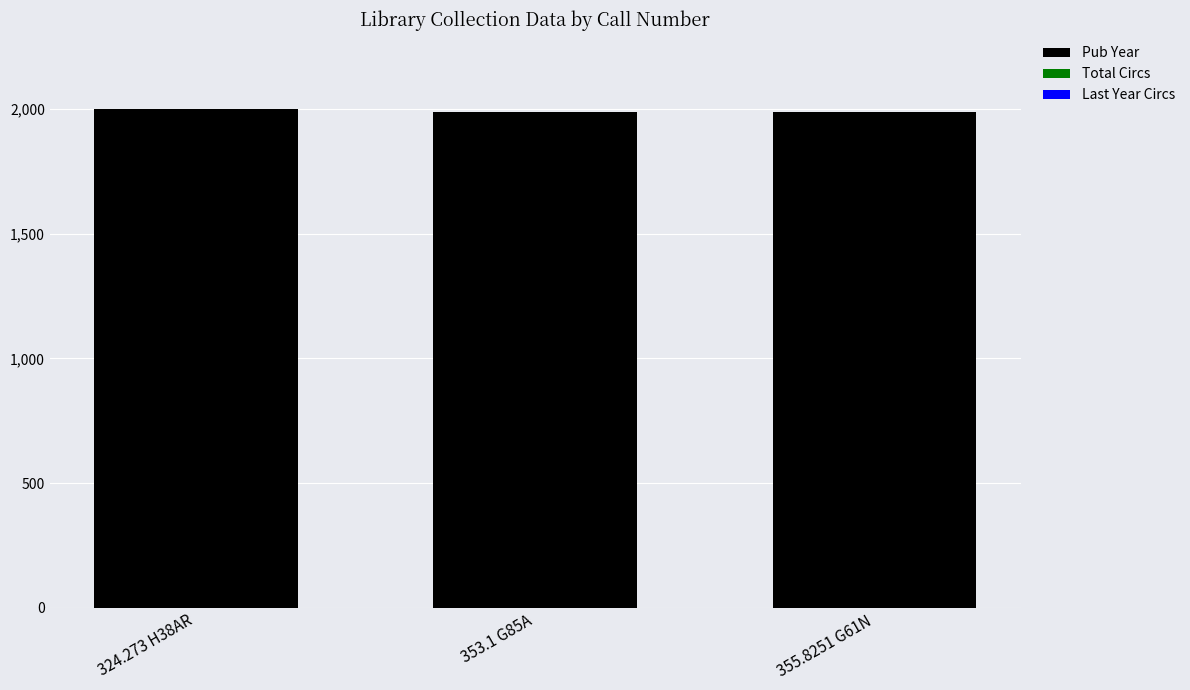

What is the average value?

1994